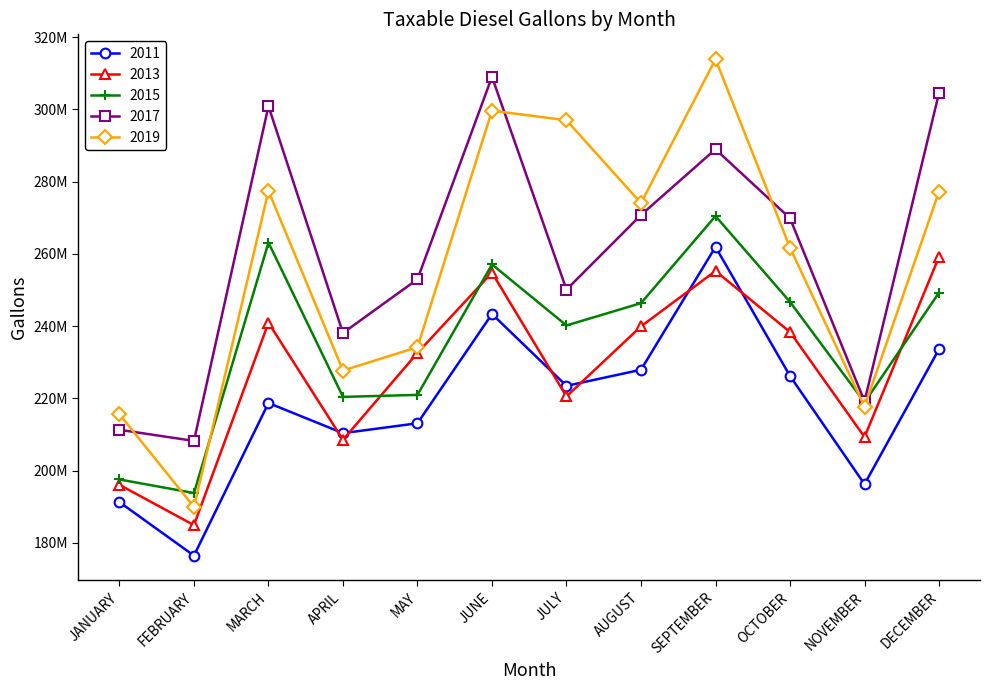

What are all the series names shown in the legend?

2011, 2013, 2015, 2017, 2019